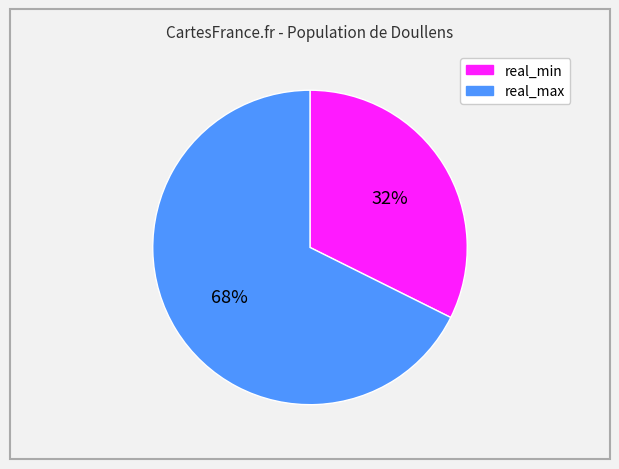

Is there a majority slice in this chart?

Yes